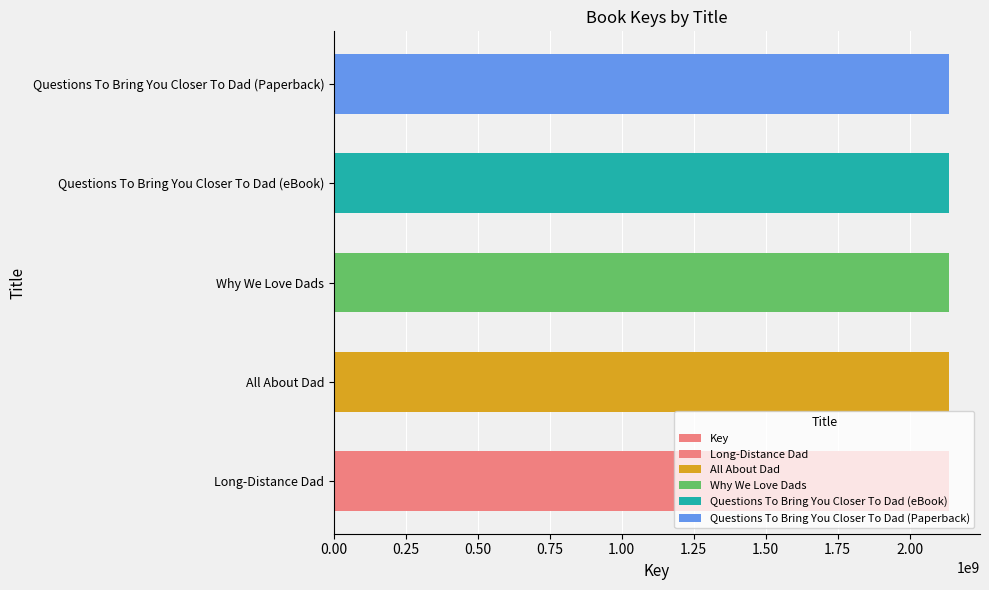

Reading left to right, what are all the values shown in this chart?

2137703094	2137681938	2137702476	2137702456	2137702456